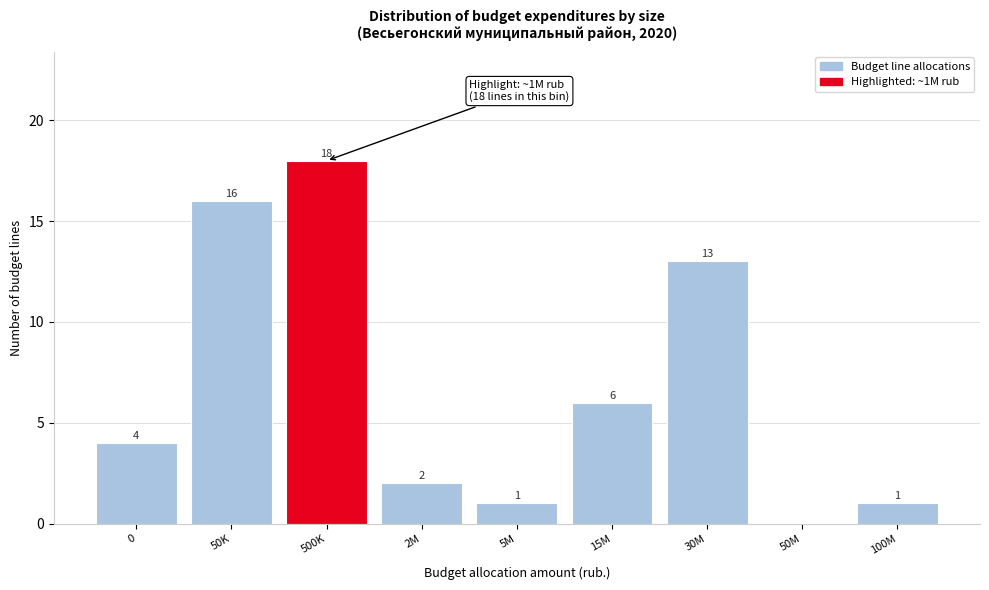

Reading right to left, list all the values displayed in this chart.

100M=1	50M=0	30M=13	15M=6	5M=1	2M=2	500K=18	50K=16	0=4